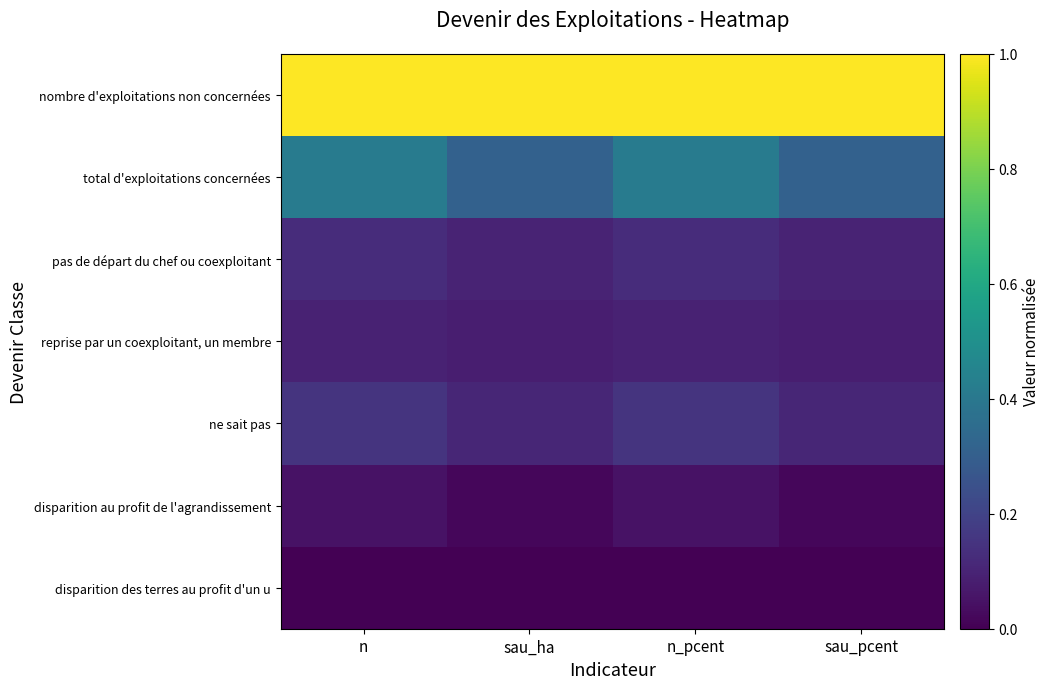

Between sau_pcent and n_pcent, which is larger?

sau_pcent